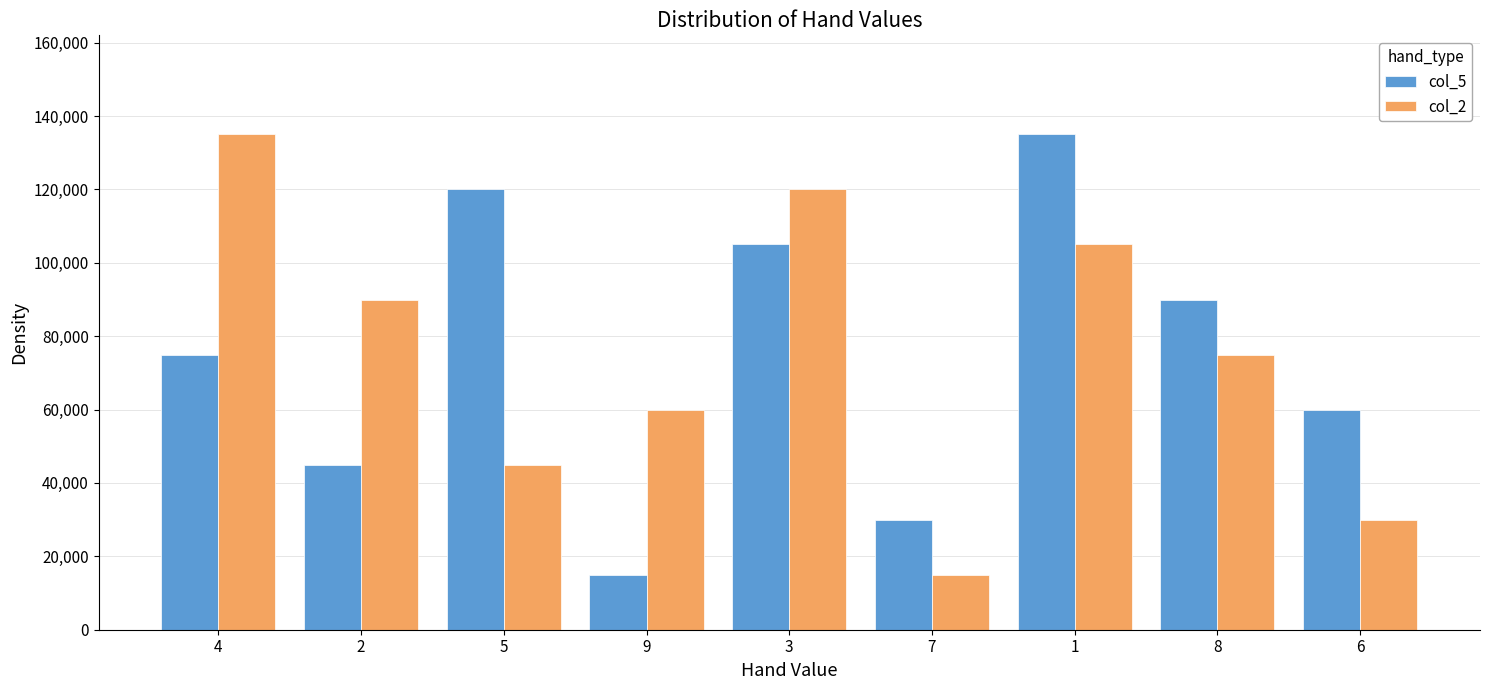

Is the value of col_5 at 3 greater than the value of col_2 at 4?

No